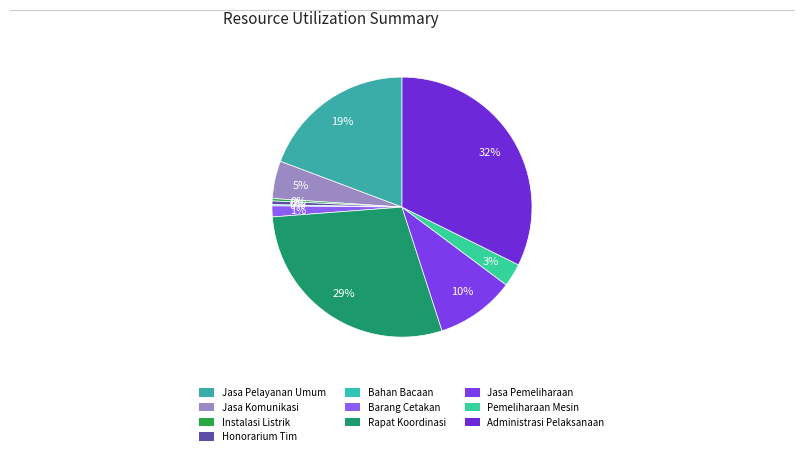

Rank the categories by value from highest to lowest.

Penyediaan Administrasi Pelaksanaan, Penyelenggaraan Rapat Koordinasi, Penyediaan Jasa Pelayanan Umum Kantor, Penyediaan Jasa Pemeliharaan, Penyediaan Jasa Komunikasi, Pemeliharaan Peralatan dan Mesin, Penyediaan Barang Cetakan, Honorarium Tim Pelaksana Kegiatan, Penyediaan Komponen Instalasi Listrik, Penyediaan Bahan Bacaan